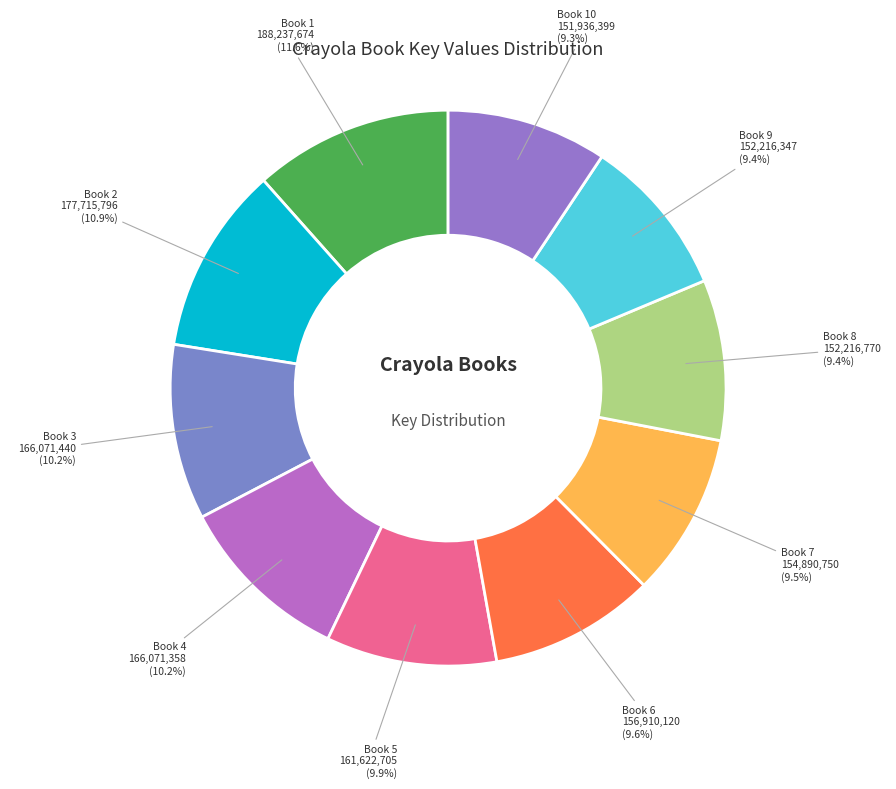

Is there a majority slice in this chart?

No